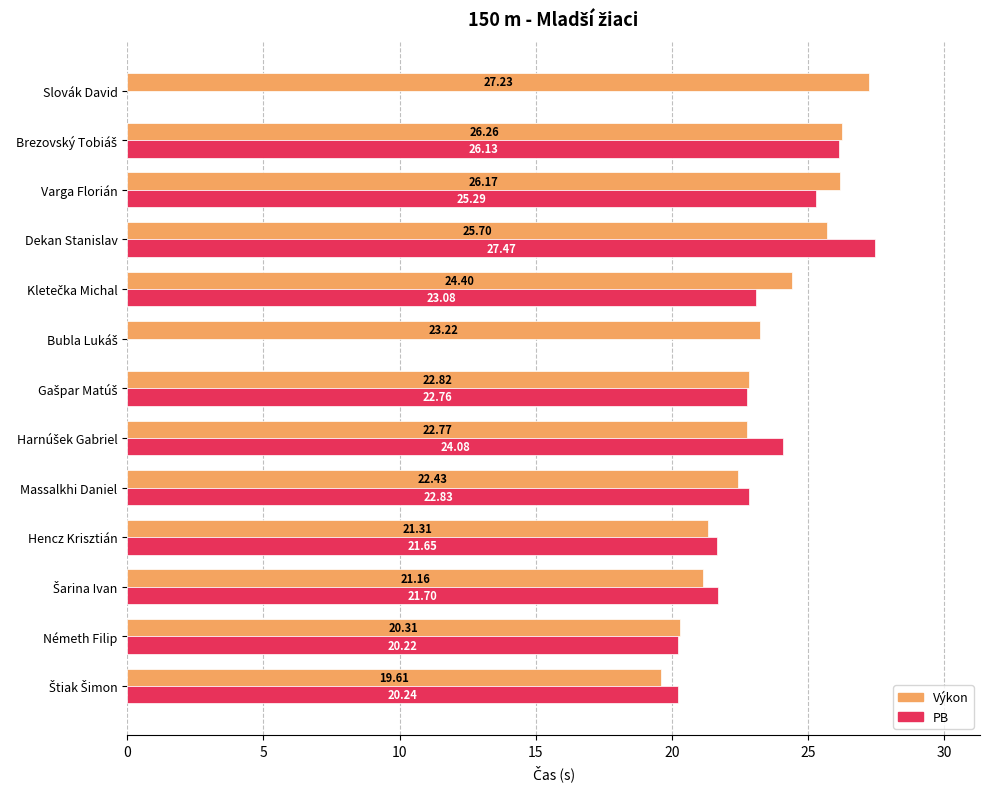

The value of Výkon at Németh Filip is 10.6. True or false?

False